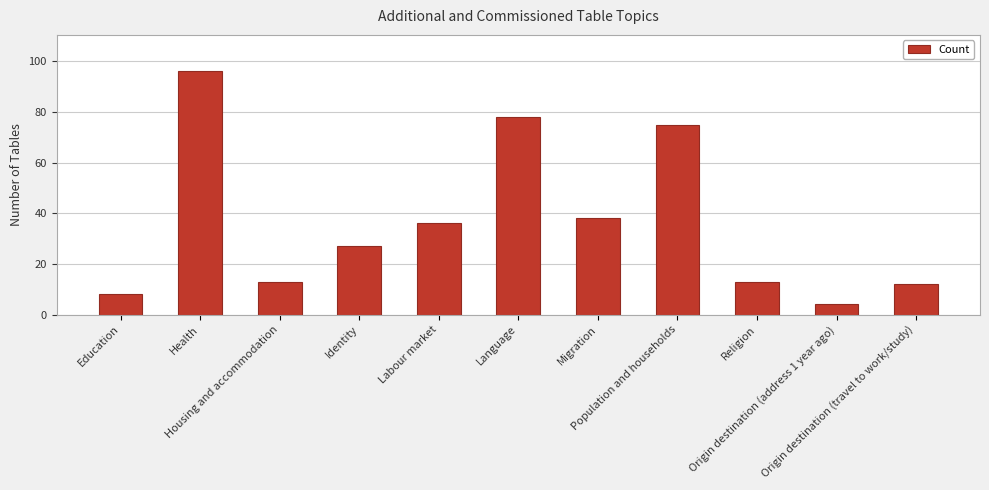

Reading left to right, transcribe all the data shown in this chart.

Education=8	Health=96	Housing and accommodation=13	Identity=27	Labour market=36	Language=78	Migration=38	Population and households=75	Religion=13	Origin destination (address 1 year ago)=4	Origin destination (travel to work/study)=12